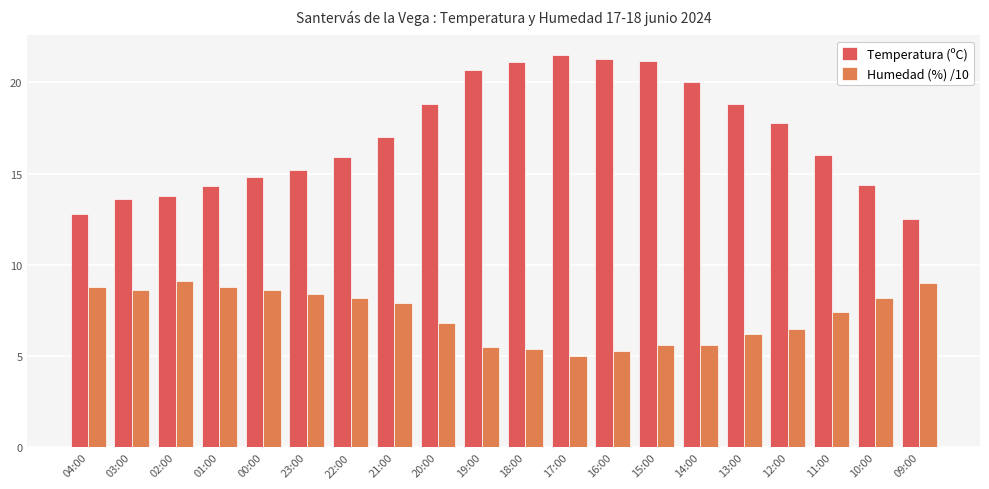

Are the bars horizontal?

No